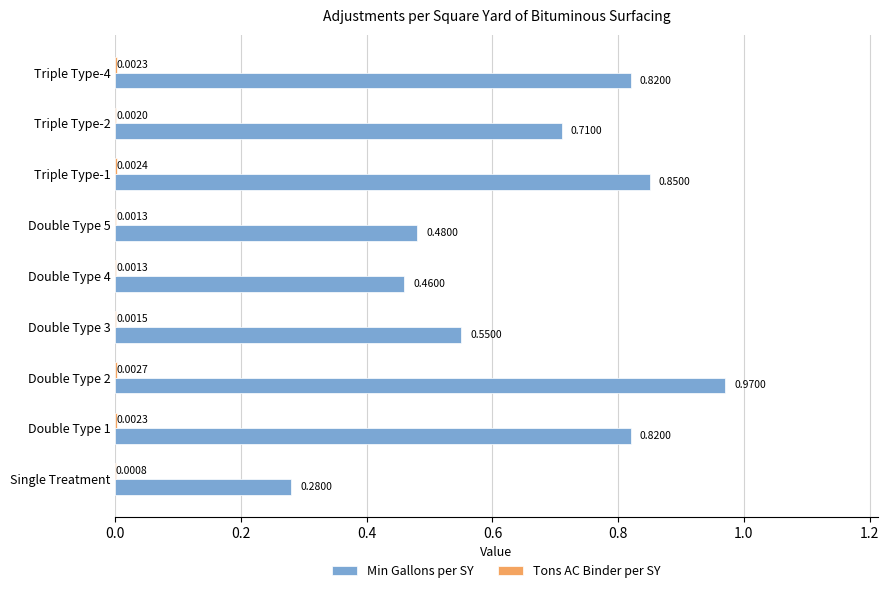

Where is Min Gallons per SY nearest to the value 0?

Single Treatment